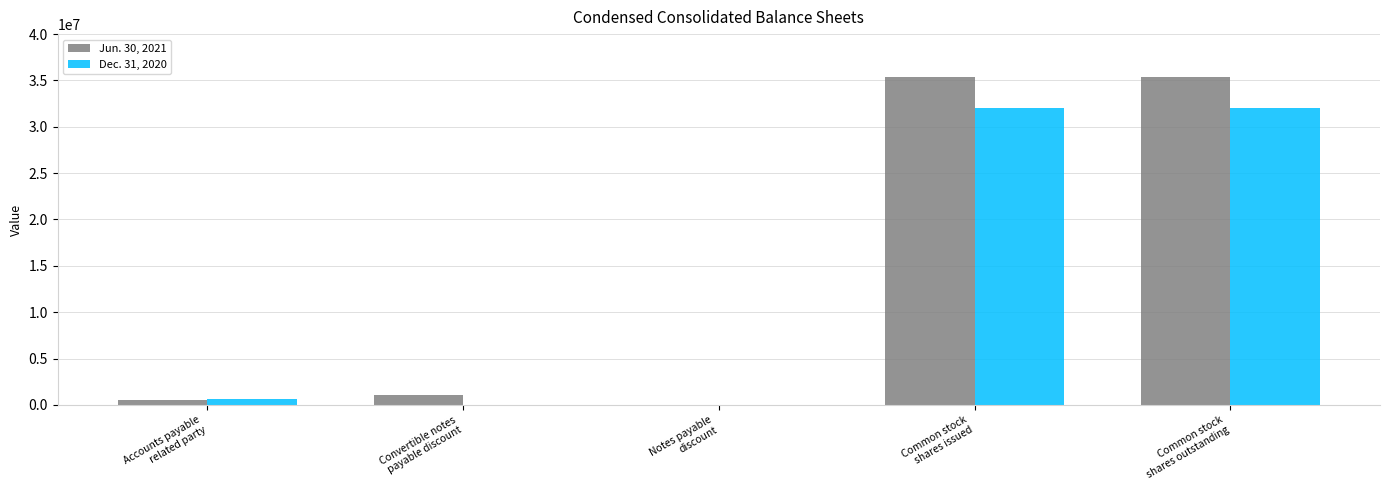

Between Convertible notes
payable discount and Common stock
shares outstanding, which series saw the biggest shift?

Jun. 30, 2021